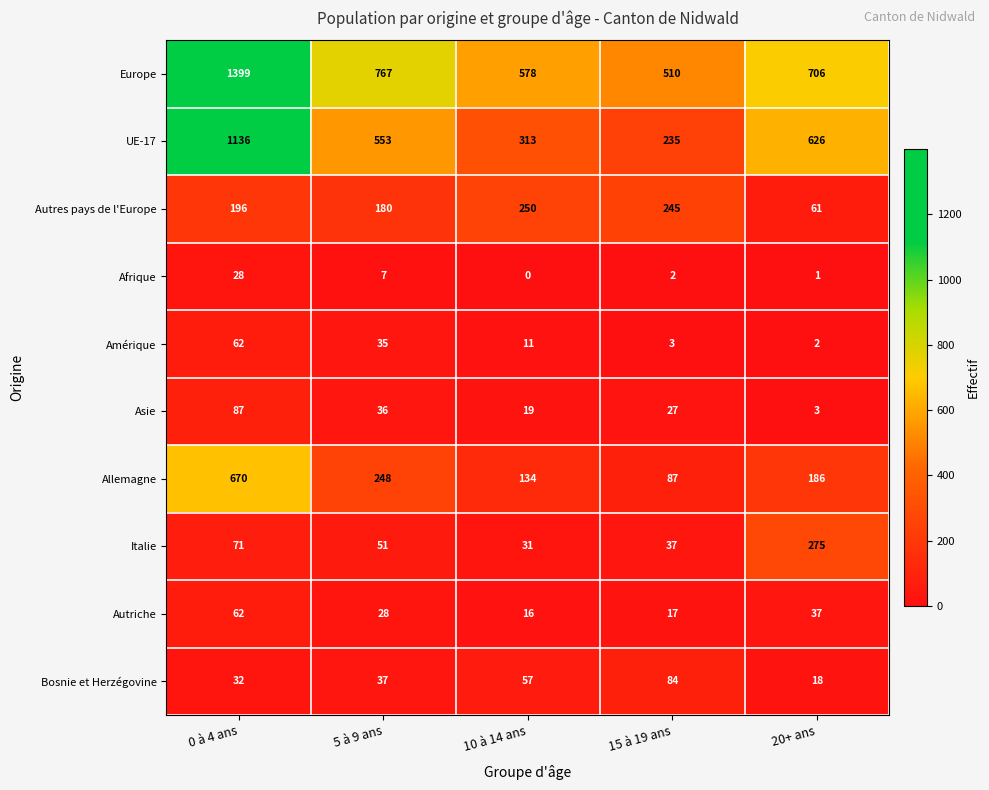

What is the maximum value for UE-17?

1136